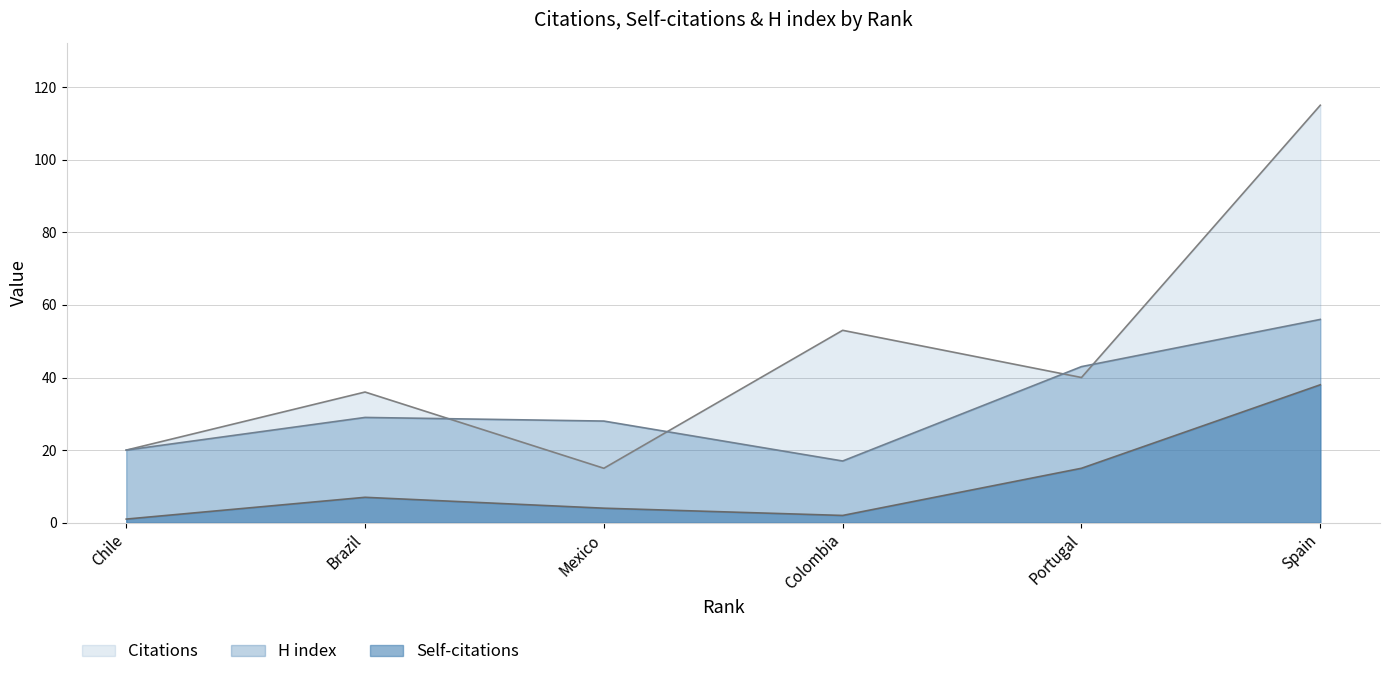

What is the maximum value shown in the chart?

115